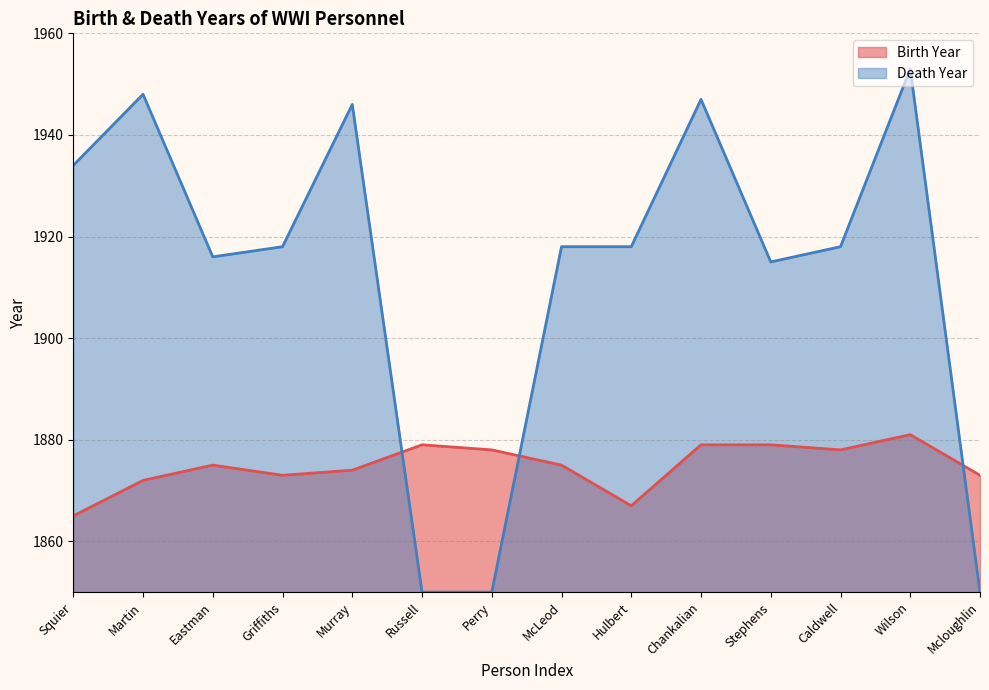

True or false: the data shows 1237 at Caldwell.

False